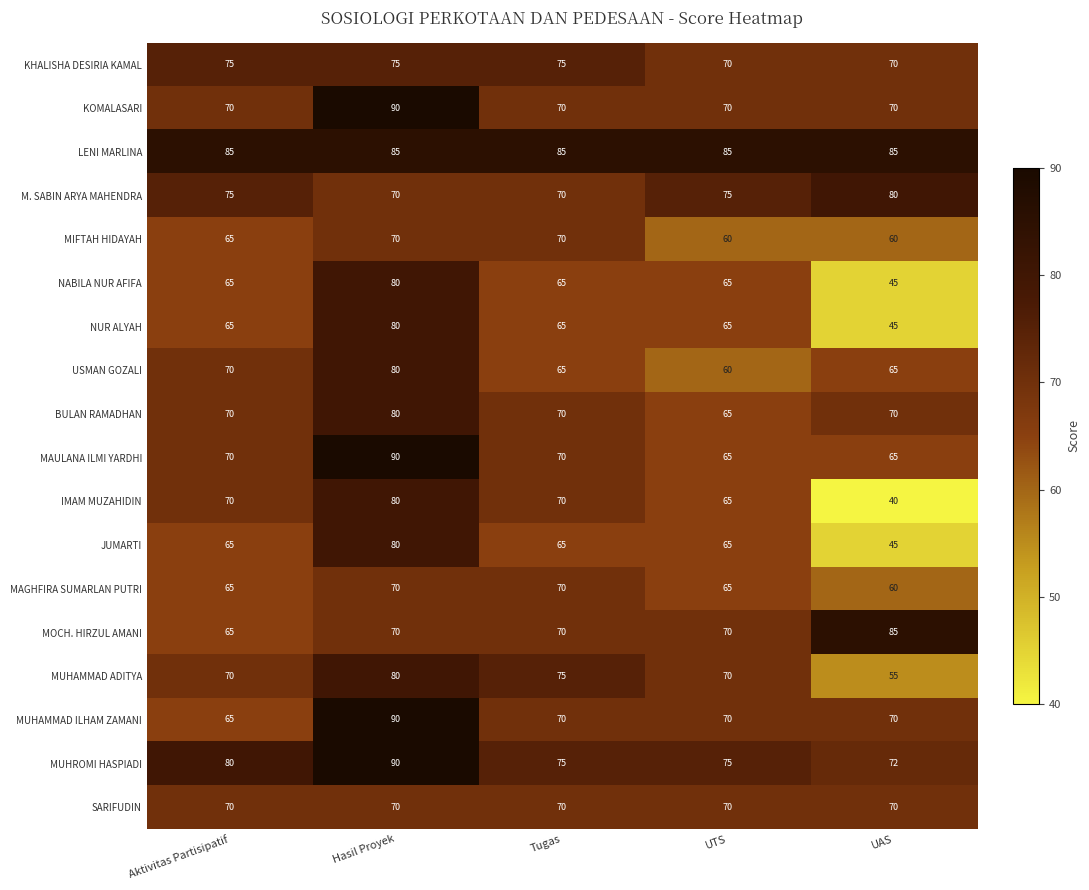

The KOMALASARI series shows 70 at Aktivitas Partisipatif. True or false?

True